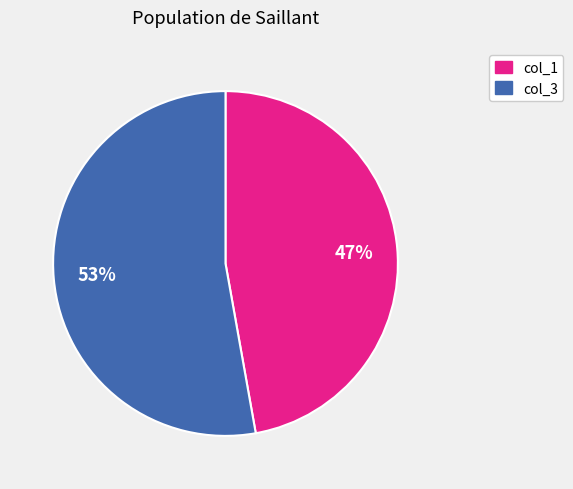

Do col_3 and col_1 together represent more than half of the pie?

Yes